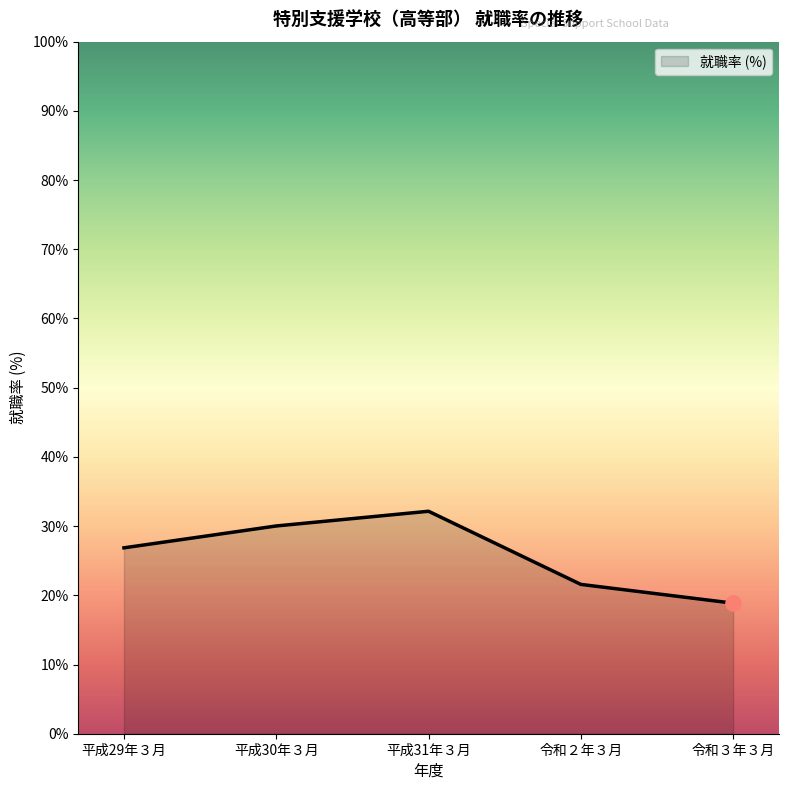

Between 令和２年３月 and 平成31年３月, which is larger?

平成31年３月